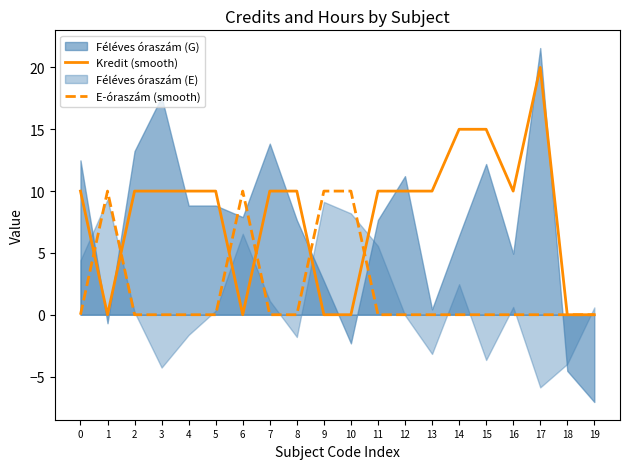

At which category is the sum across all series the highest?

17